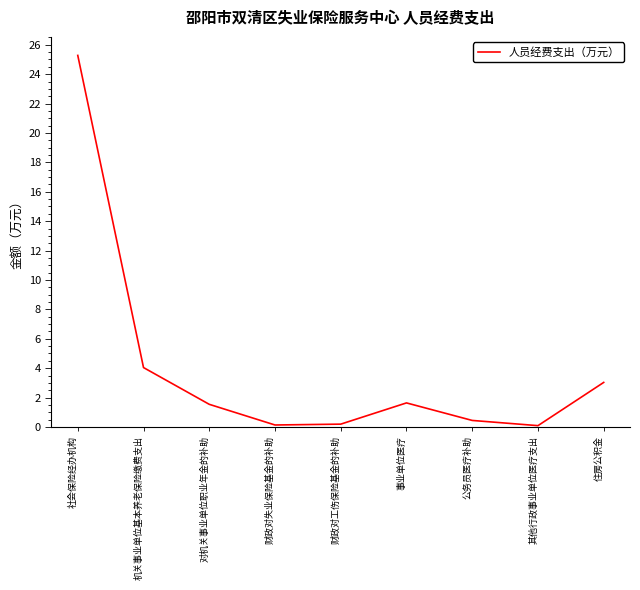

At which category does the chart reach its peak across all series?

社会保险经办机构